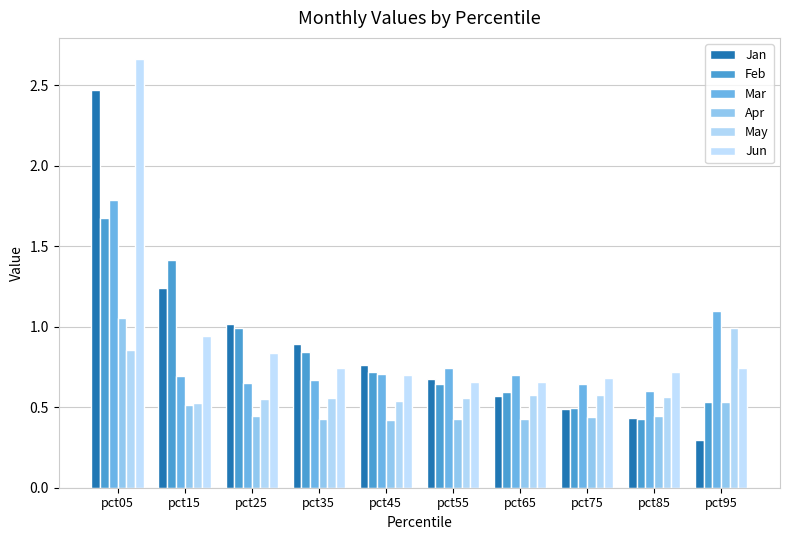

What is the maximum value for Mar?

1.8